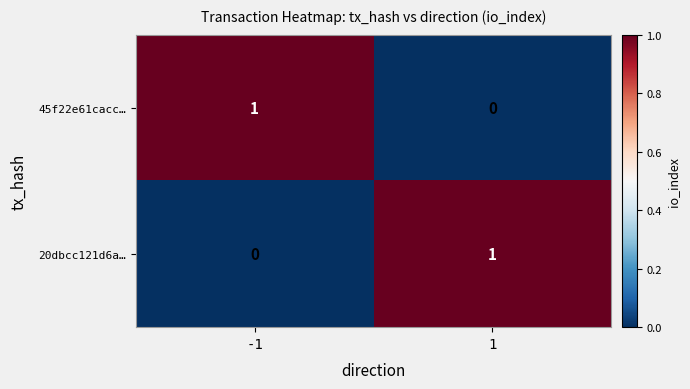

Rank the series at -1 from highest to lowest value.

45f22e61cacc…, 20dbcc121d6a…